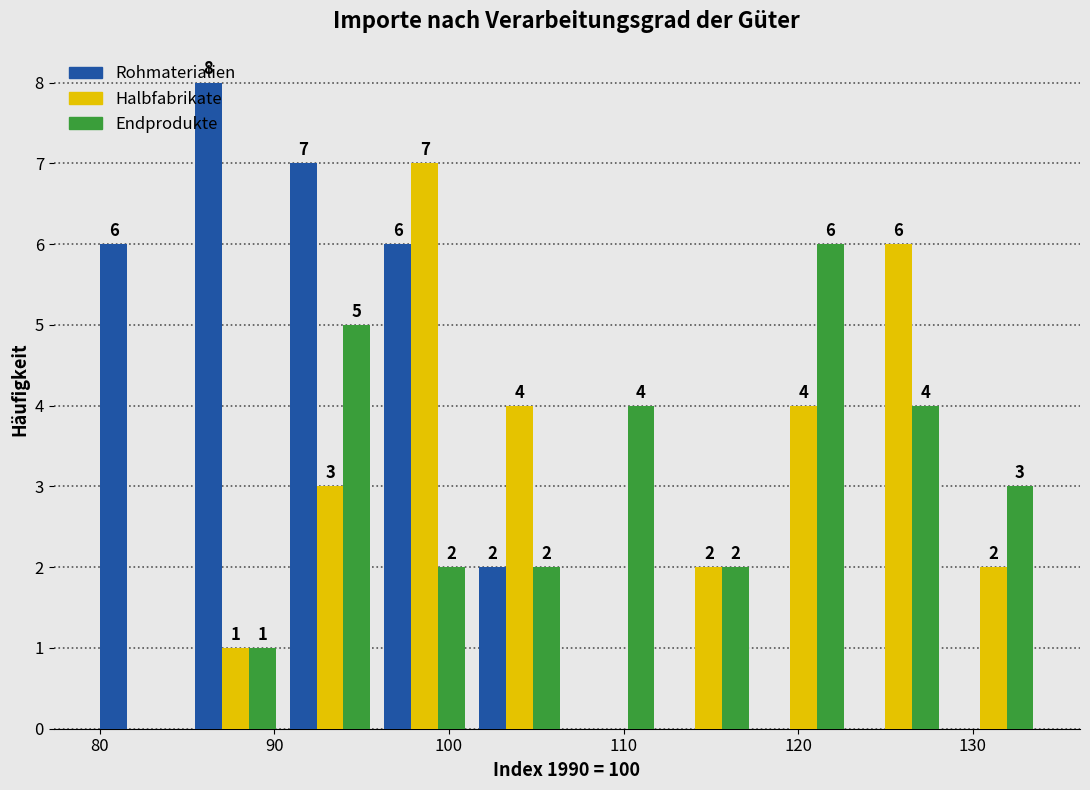

In the Rohmaterialien series, which range on the x-axis has the tallest bar?

85 to 90